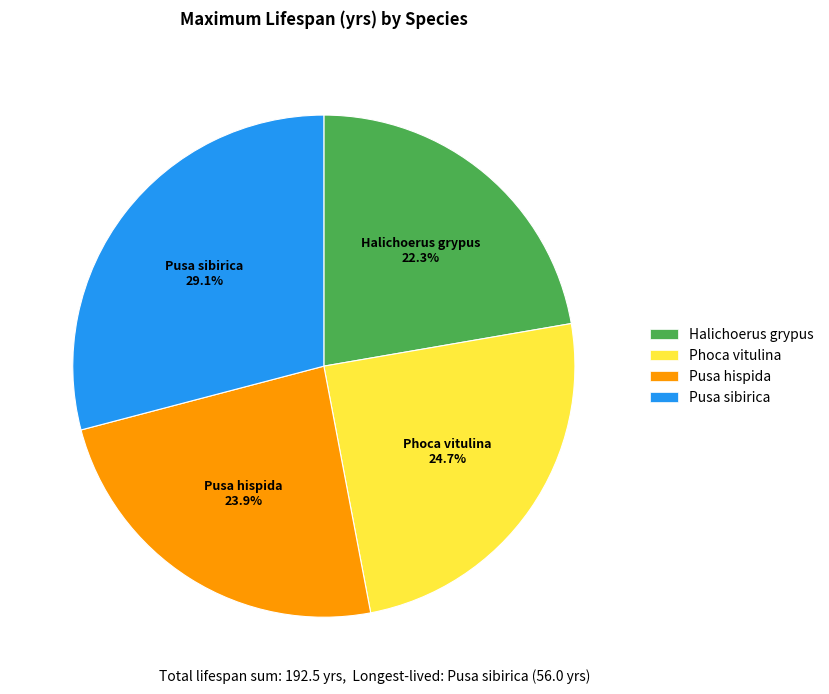

True or false: Pusa hispida accounts for 24% of the total.

True